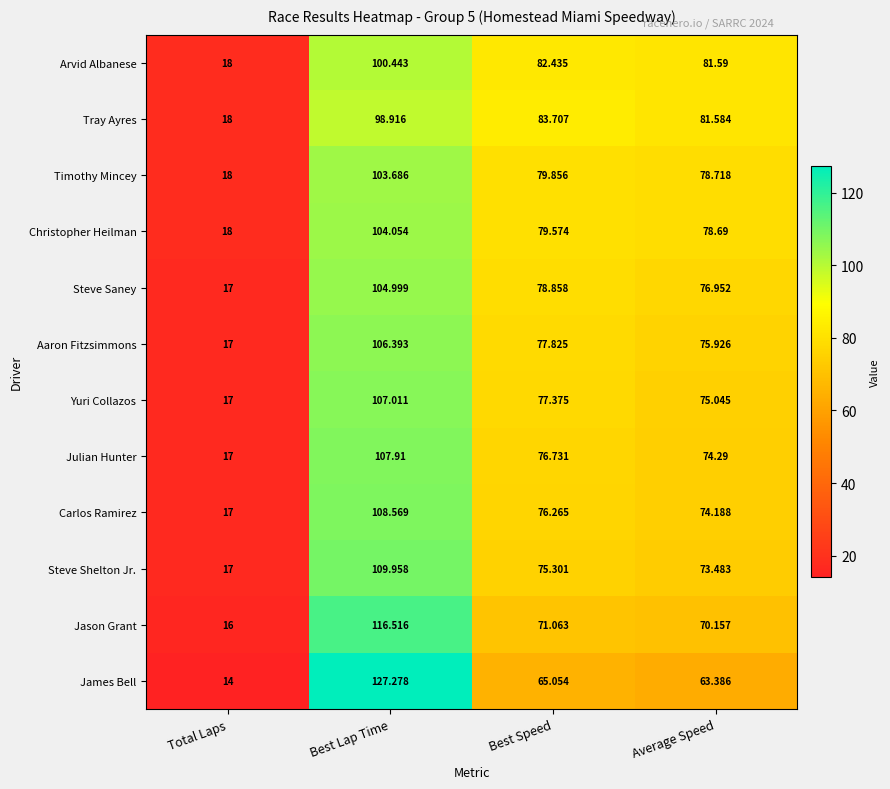

Which series has the largest total across all categories?

Arvid Albanese